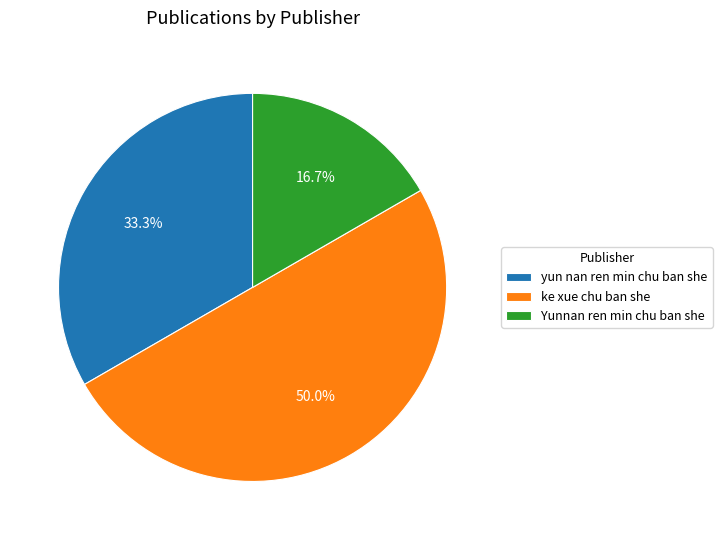

What is the largest slice in the pie chart?

ke xue chu ban she